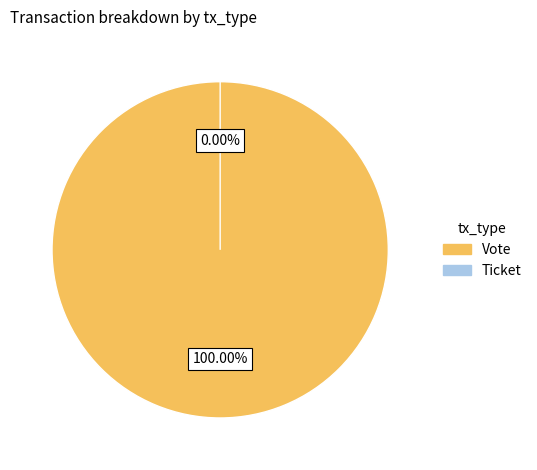

Count the number of slices in the pie.

2